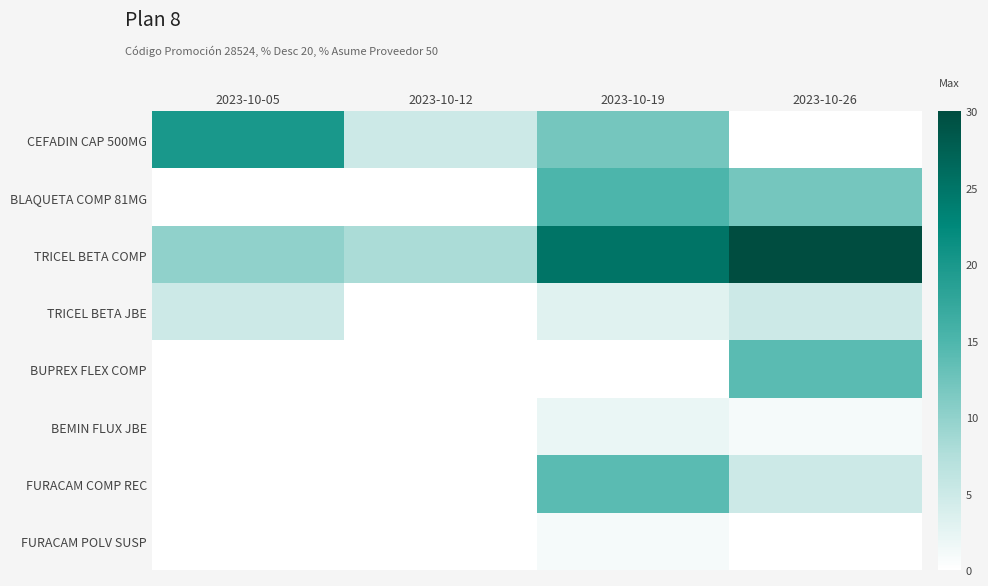

Which category has the lowest value across all series?

2023-10-26